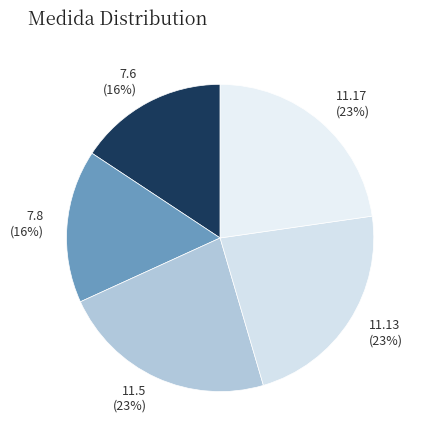

True or false: 11.13 accounts for 23% of the total.

True